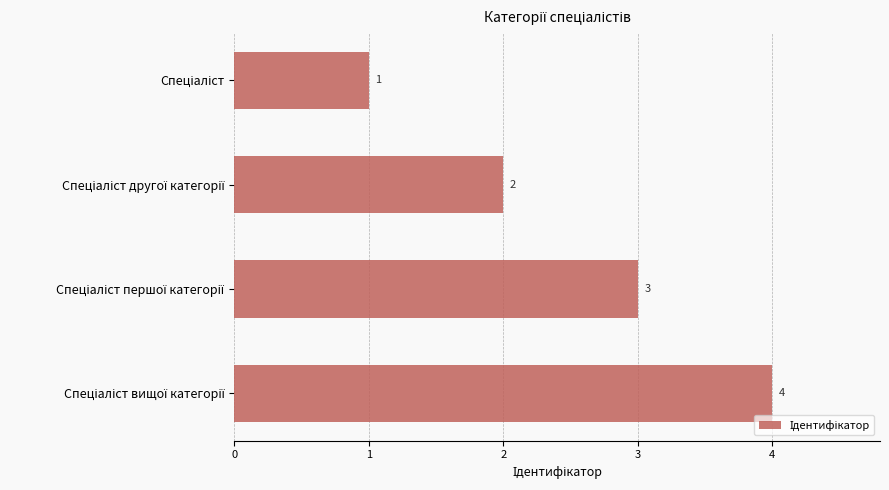

What is the maximum value shown in the chart?

4